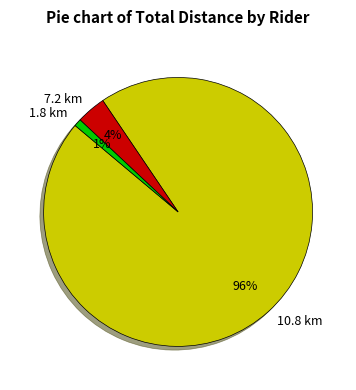

Is it true that 10.8 km is 96% of the pie?

True